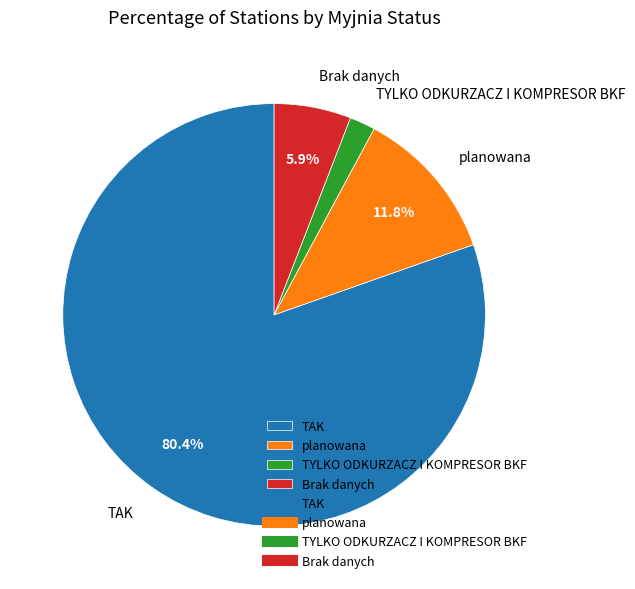

What is the largest slice in the pie chart?

TAK